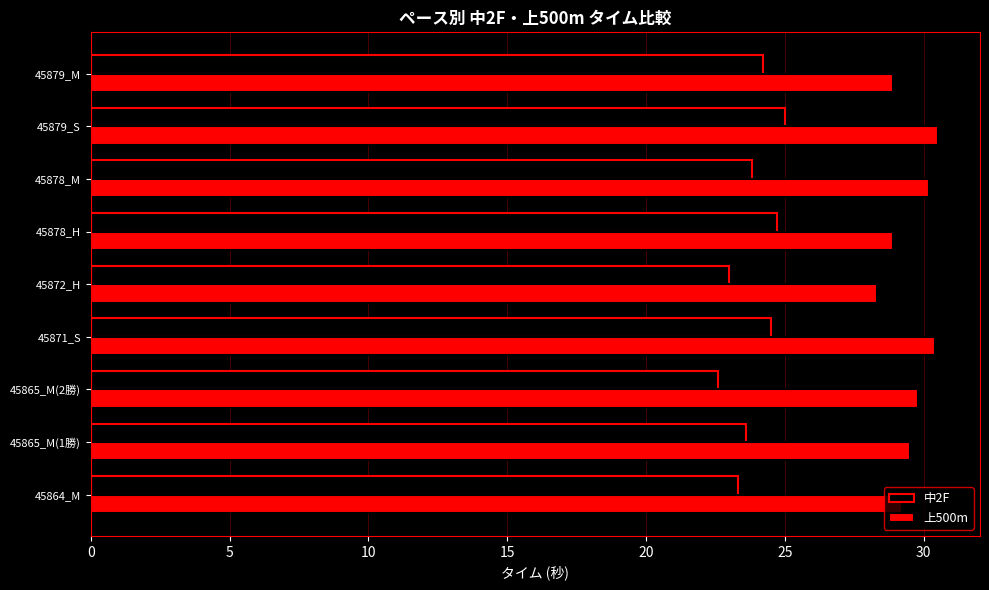

Is it true that 中2F equals 23.3 at 45864_M?

True